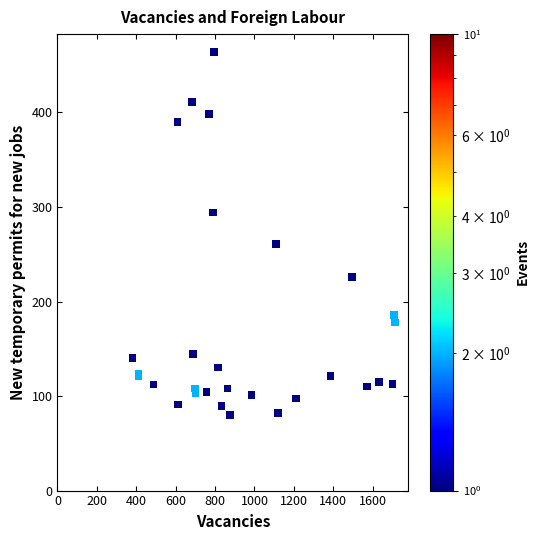

What Y value in the scatter plot is closest to 271?

260.7